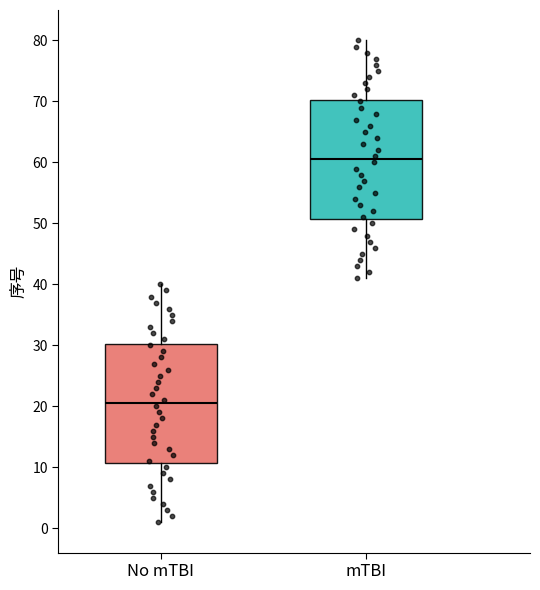

Reading left to right, transcribe this box plot: for each box, give where its median line is, the range the box spans, and where its two whiskers end, as read against the y-axis. The values are not printed on the chart, so give them approximately, as read against the axis.

No mTBI: median 21, box 11 to 30, whiskers 1 to 40
mTBI: median 61, box 51 to 70, whiskers 41 to 80